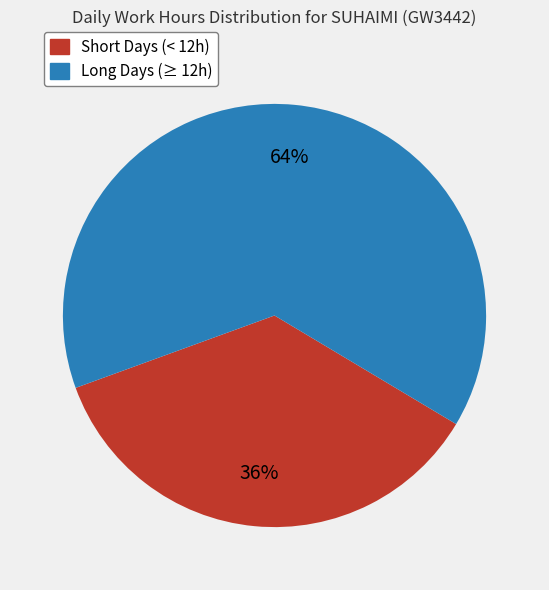

To the nearest percent, what is the average slice percentage?

50%